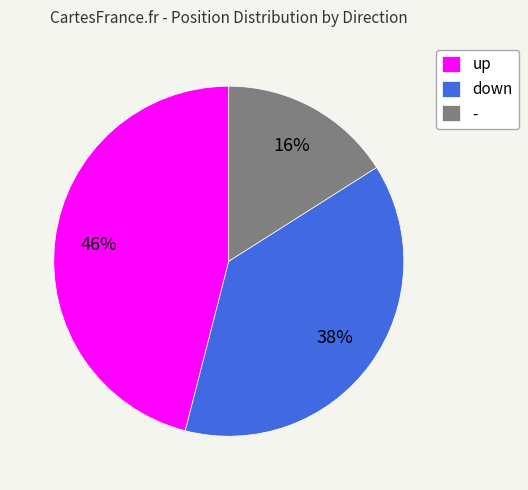

To the nearest percent, what is the difference between the largest and smallest slice percentages?

30%